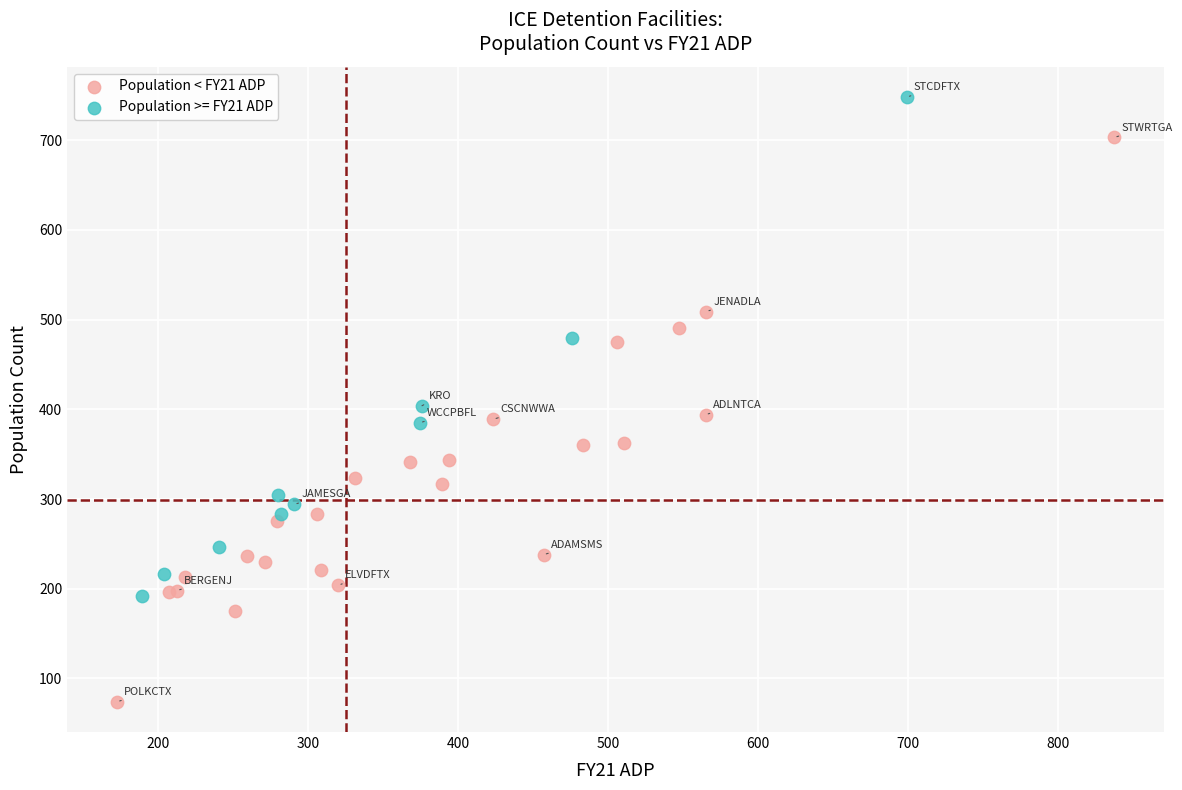

Which series contains the highest Y value?

Population >= FY21 ADP